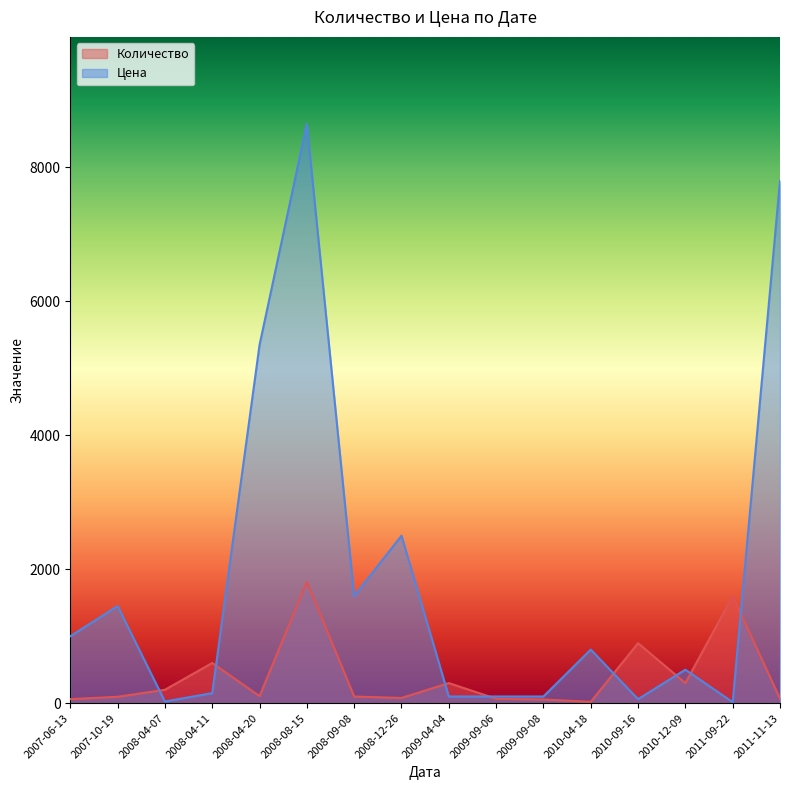

How many categories are shown in the chart?

16